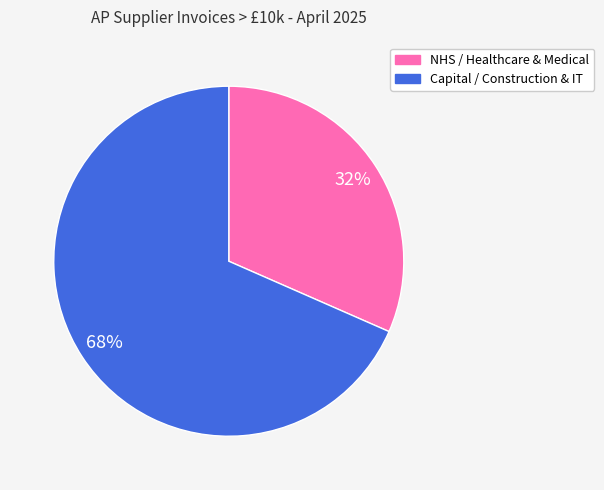

Does any single category account for the majority?

Yes